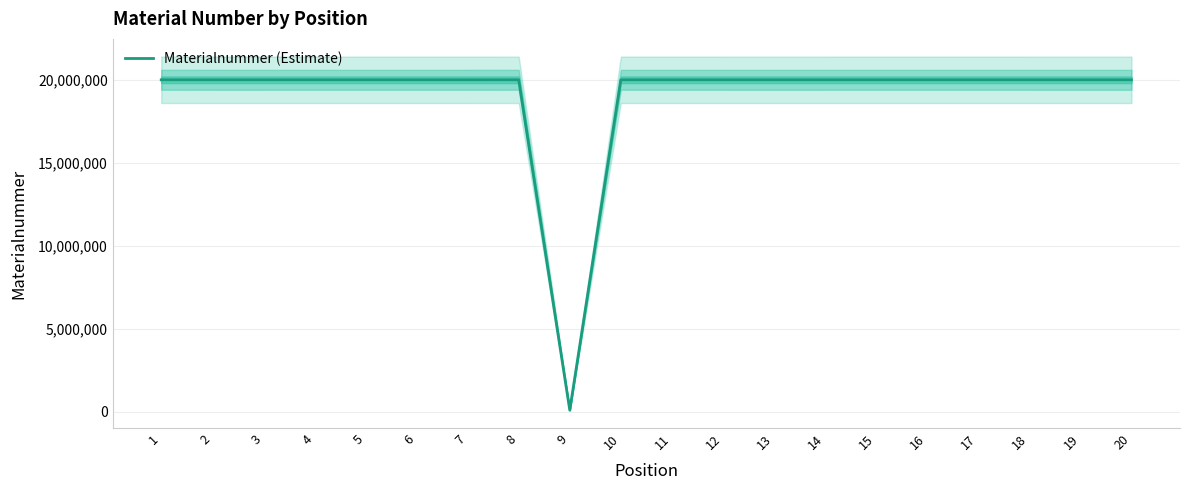

List the labels in order of value, smallest first.

9, 2, 3, 10, 12, 13, 14, 18, 19, 20, 4, 5, 6, 7, 11, 15, 16, 17, 8, 1